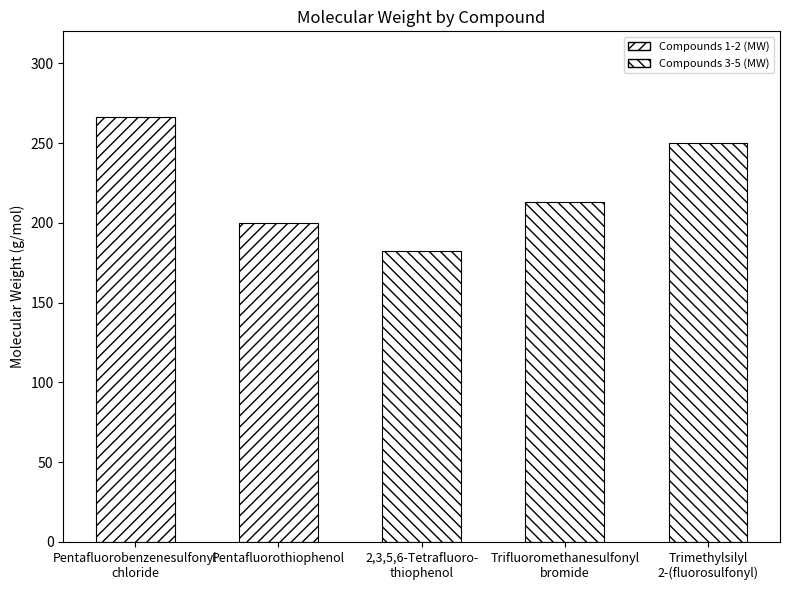

How many data points does each series have?

5